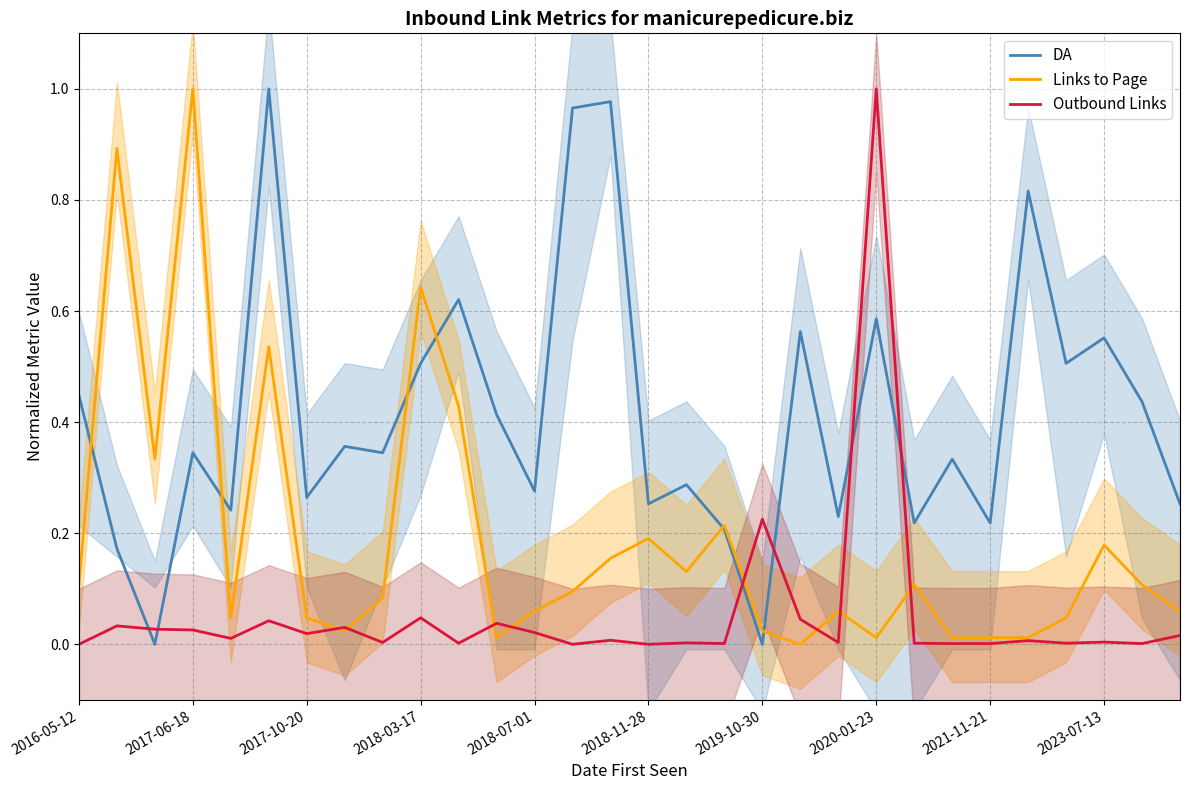

Which category has the highest value in the Outbound Links series?

2020-01-23